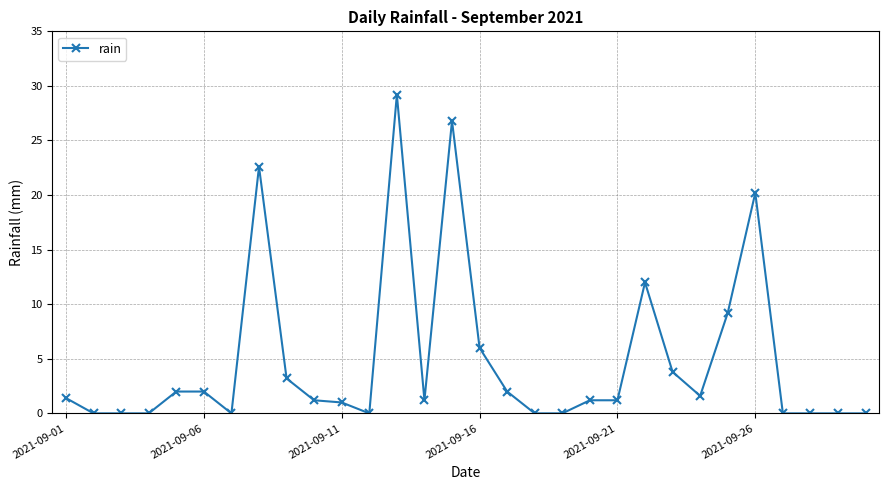

Does the chart have visible grid lines?

Yes